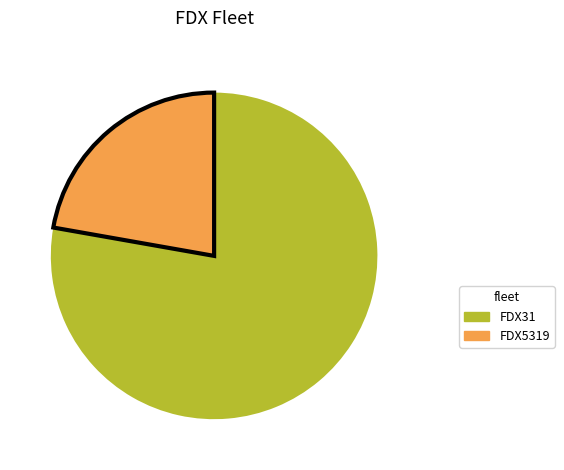

Do FDX31 and FDX5319 together represent more than half of the pie?

Yes